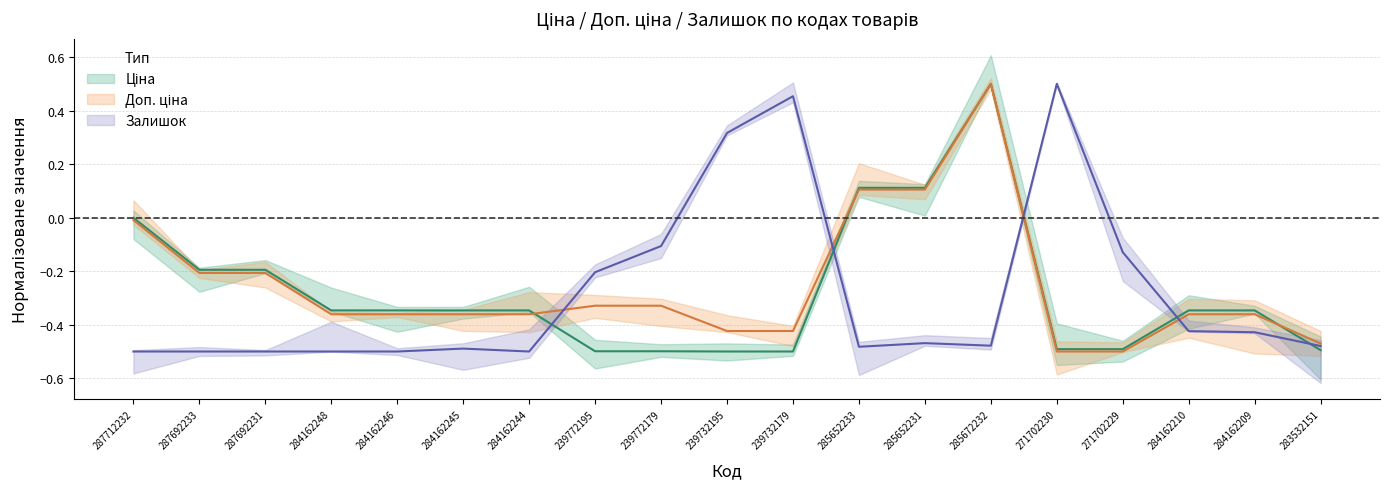

What is the value of the Доп. ціна point at the 8th from the left?

-0.3